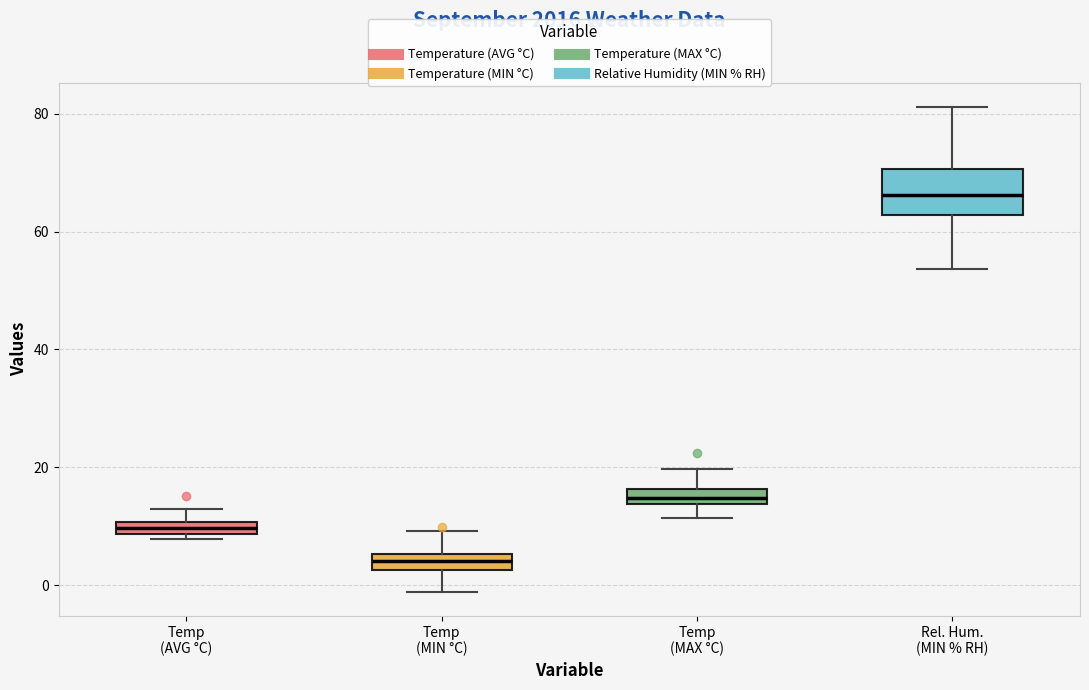

Which box is the tallest, from its lower edge to its upper edge?

Rel. Hum. (MIN % RH)